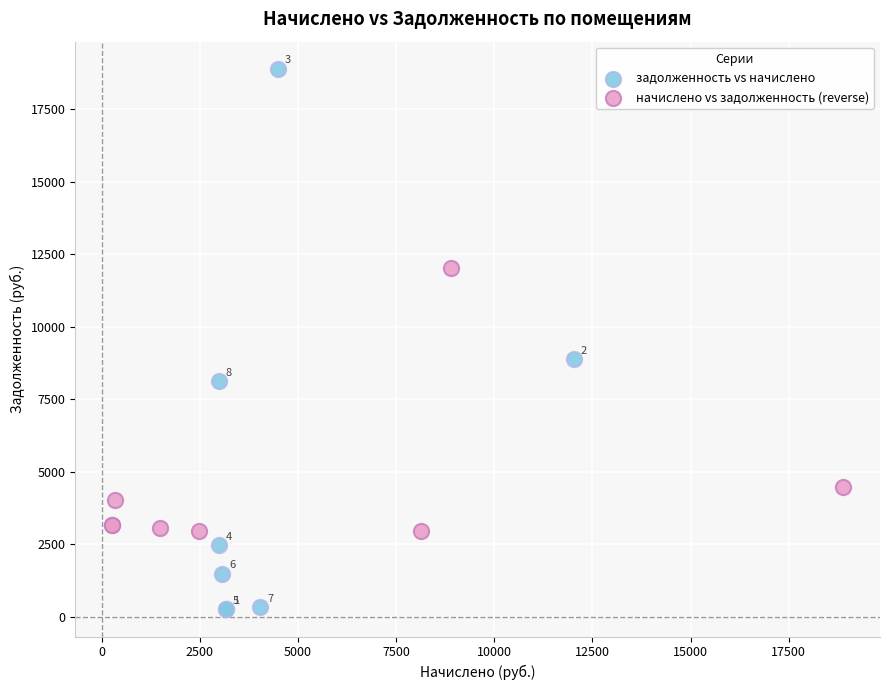

Which series contains the highest Y value?

задолженность vs начислено